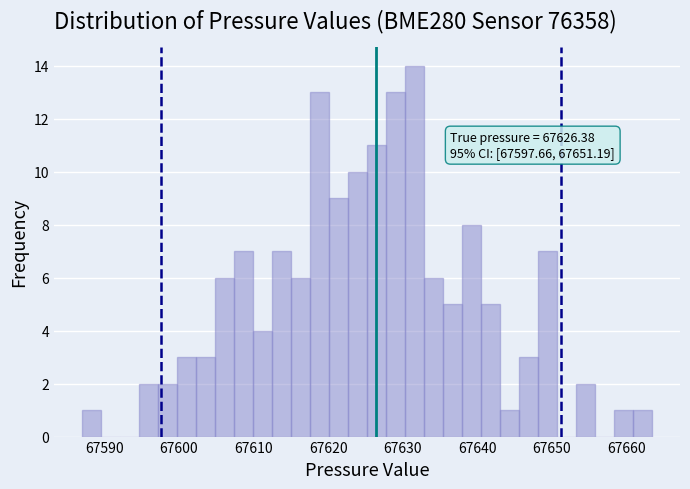

Around what value on the x-axis is the tallest bar? Give the approximate position of its centre, as read against the axis.

67632